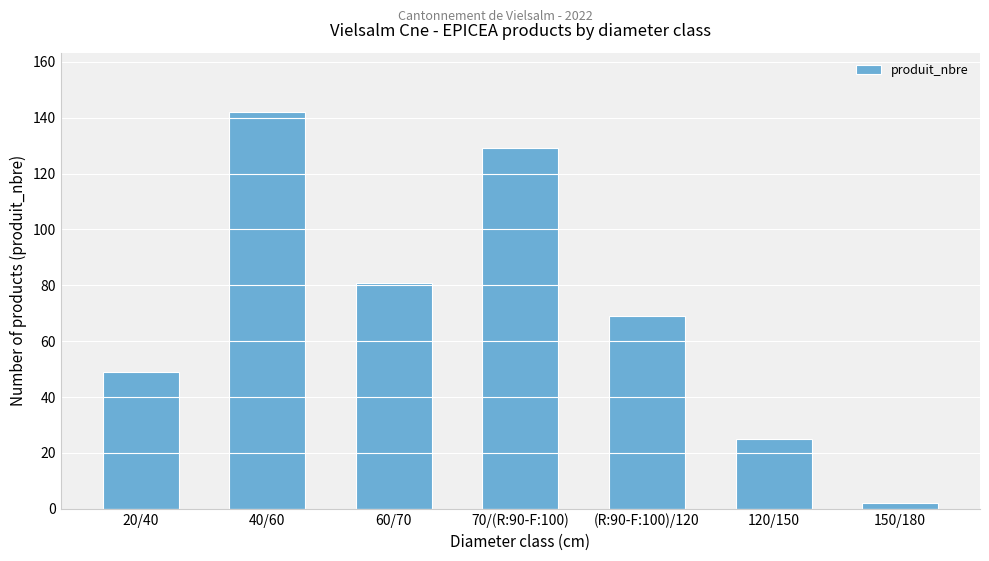

Rank the categories by value from lowest to highest.

150/180, 120/150, 20/40, (R:90-F:100)/120, 60/70, 70/(R:90-F:100), 40/60